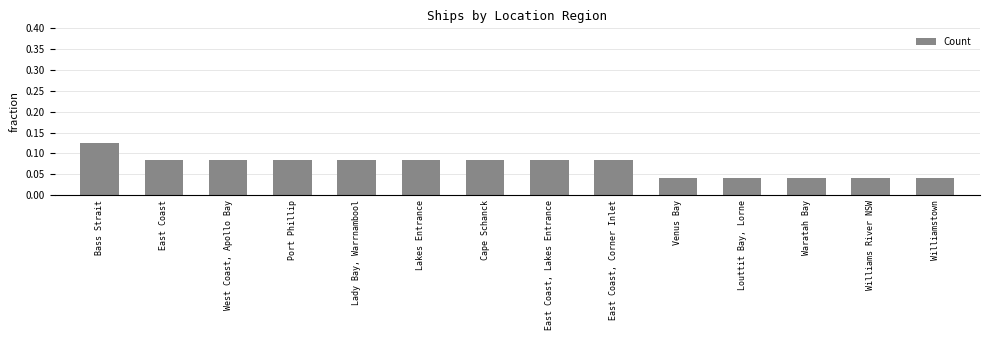

Between Venus Bay and Bass Strait, which is larger?

Bass Strait